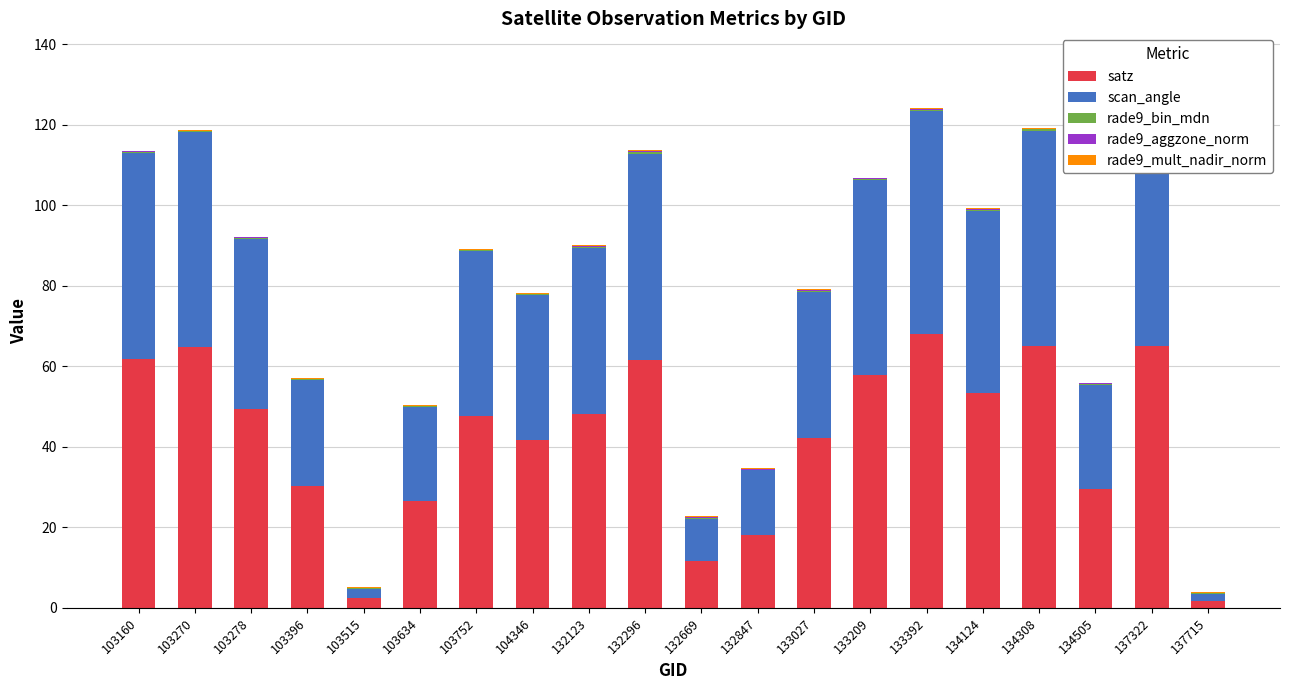

How many rade9_bin_mdn values are between 0 and 1?

20